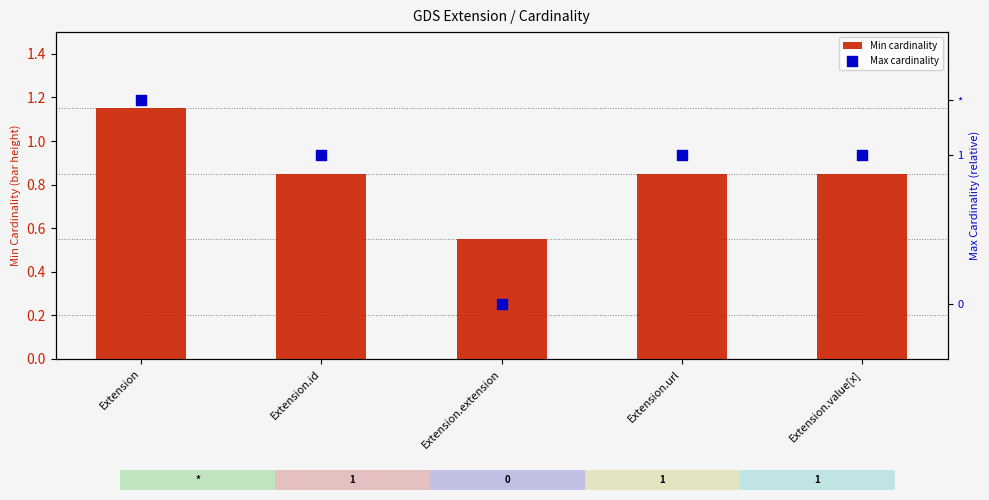

What is the total value across all series at Extension.id?

1.6